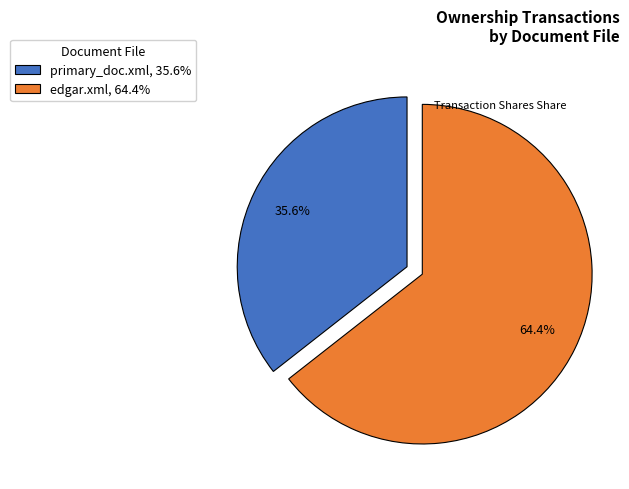

Count the number of slices in the pie.

2